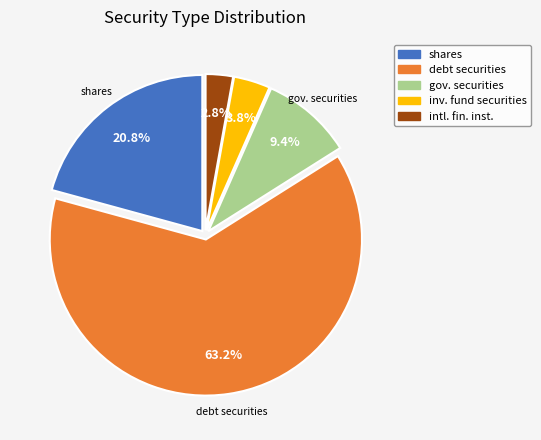

Does any single category account for the majority?

Yes